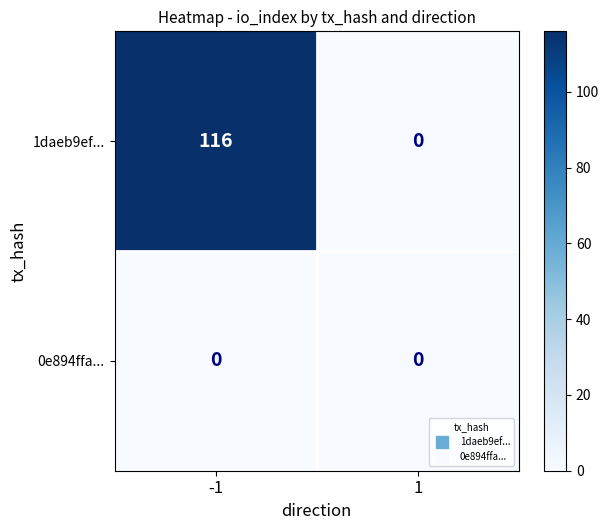

Reading left to right, extract all data points from this chart.

1daeb9ef...: -1=116	1=0
0e894ffa...: -1=0	1=0